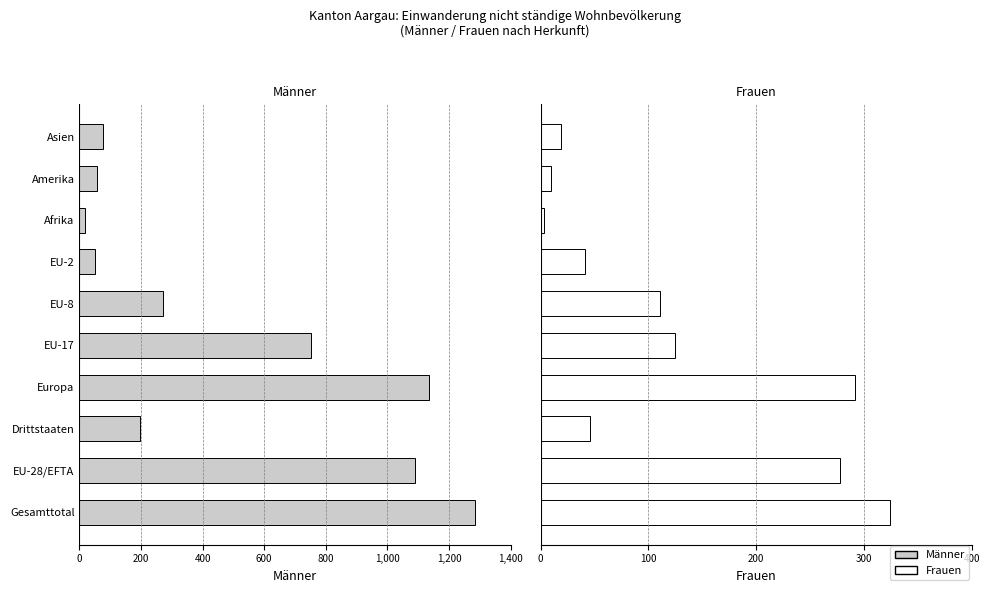

What is the sum of the Frauen values at Drittstaaten and EU-2?

87